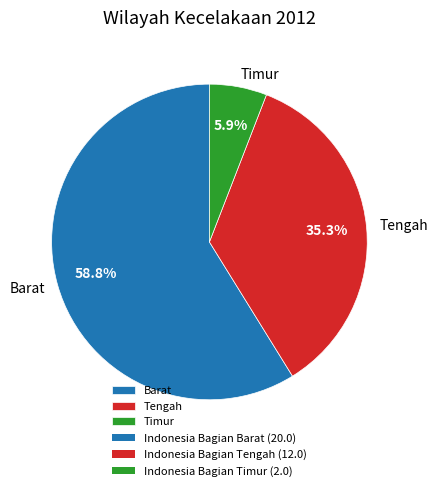

Which category accounts for the majority?

Barat